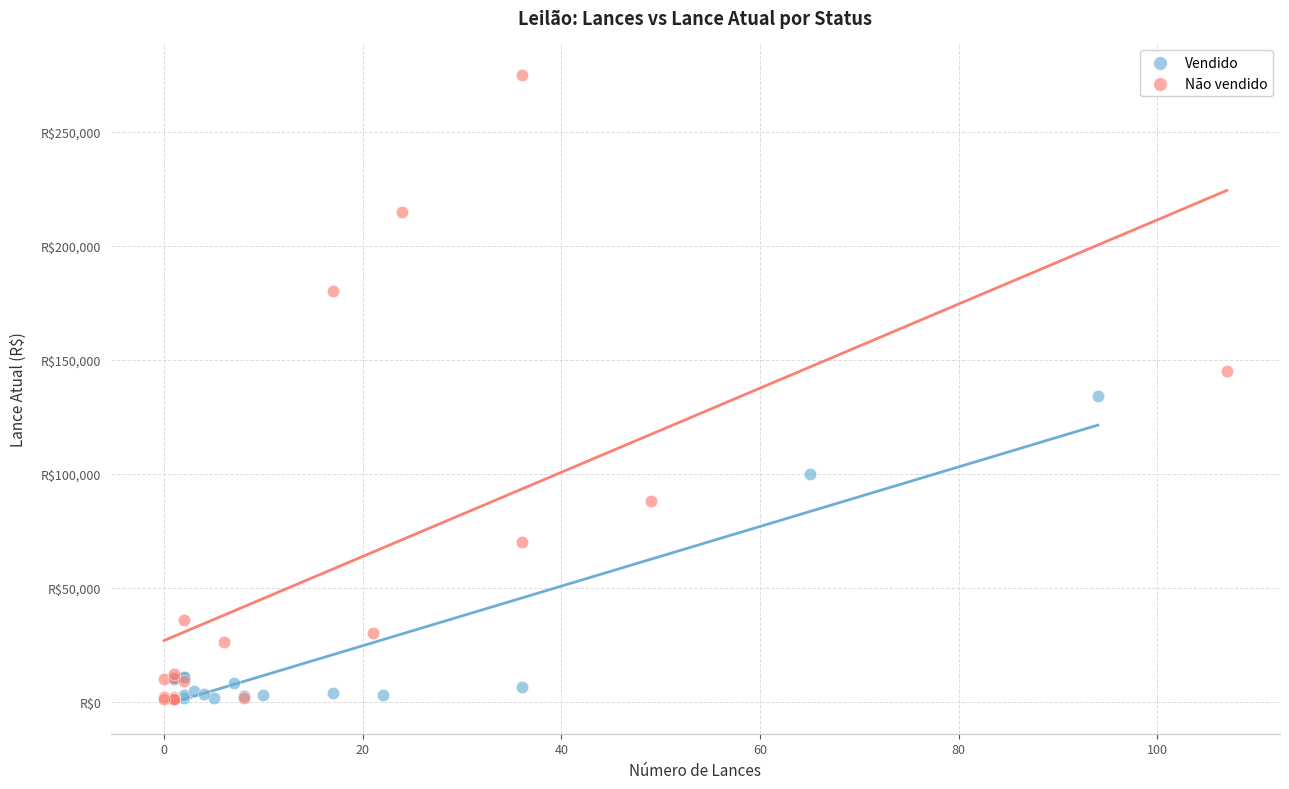

Which series contains the highest Y value?

Não vendido